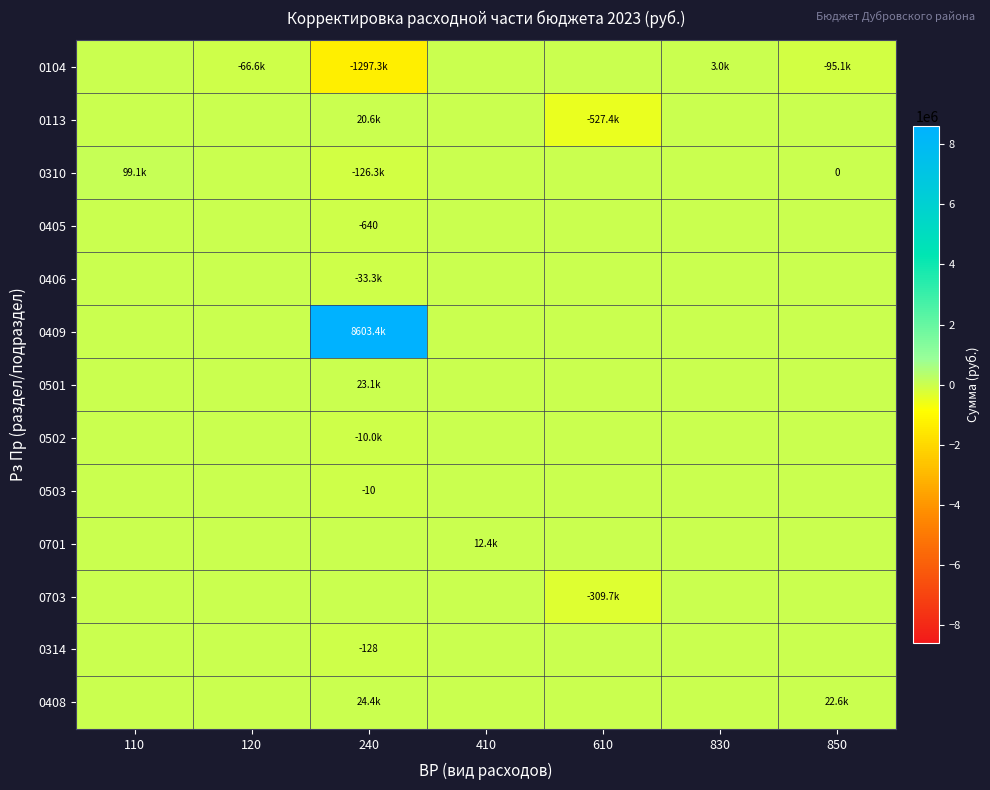

Is the value of 0405 at 410 greater than the value of 0310 at 120?

No